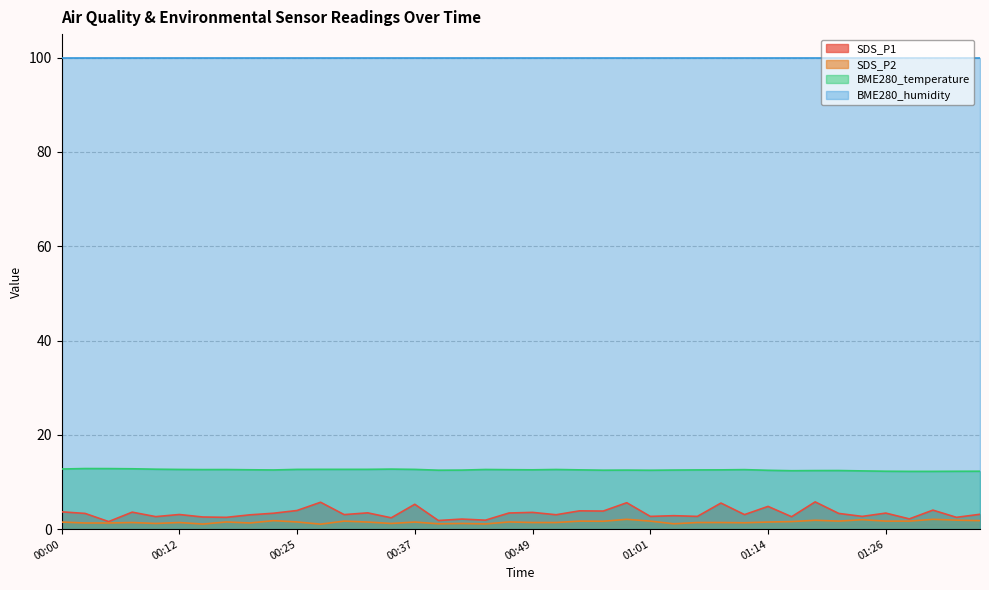

What value does the SDS_P1 series have at 00:51?

3.0